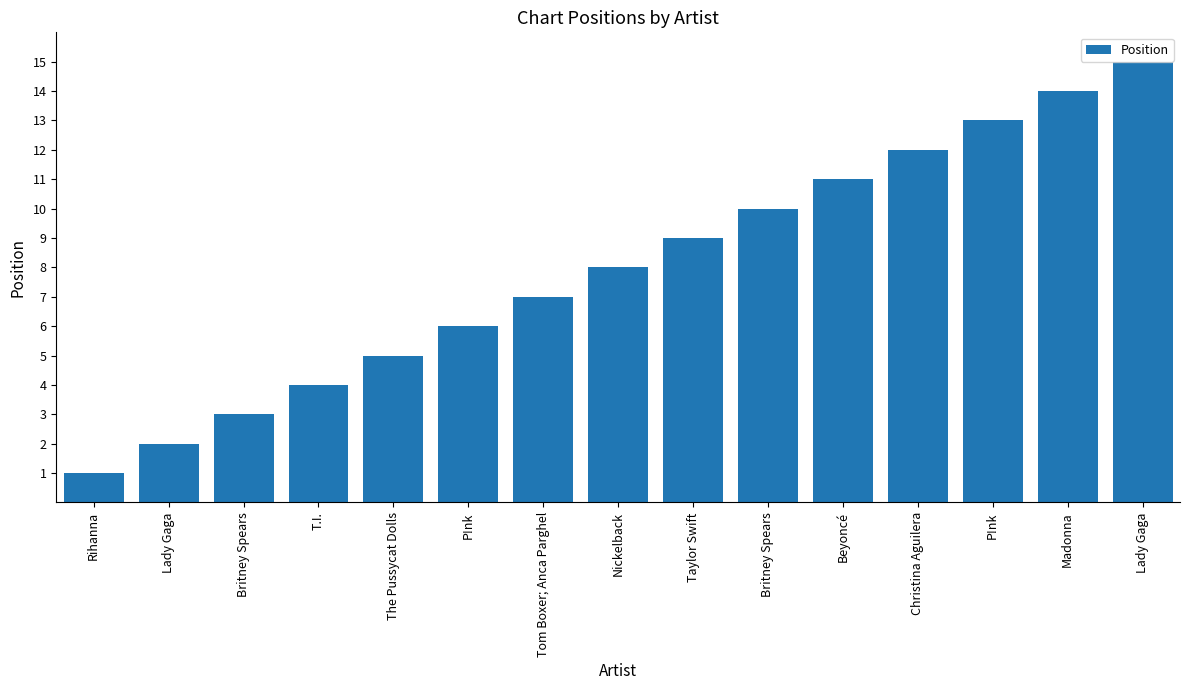

How many values are below 8?

7